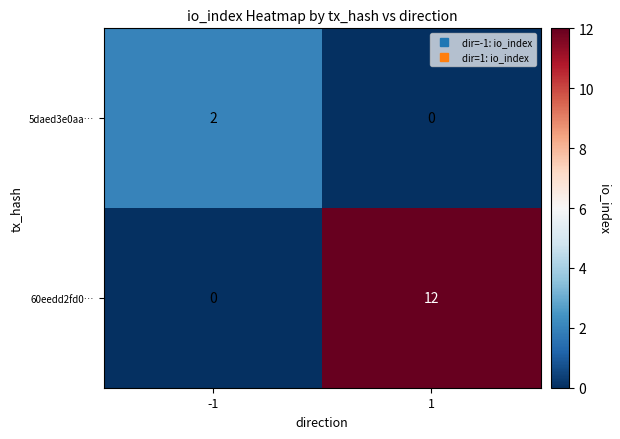

Reading left to right, what are all the values shown in this chart?

5daed3e0aa…: 2	0
60eedd2fd0…: 0	12